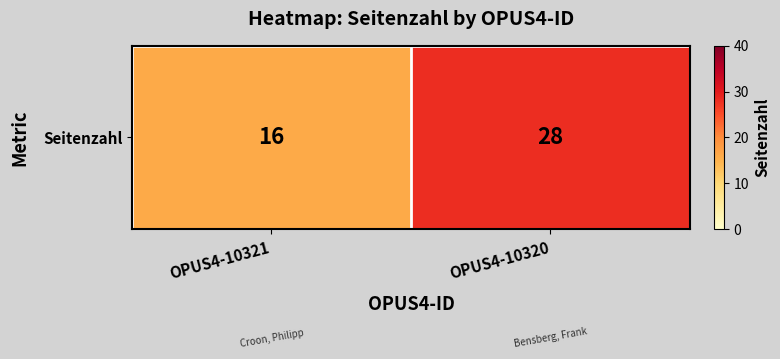

What is the ratio of the value at OPUS4-10320 to the value at OPUS4-10321?

1.8